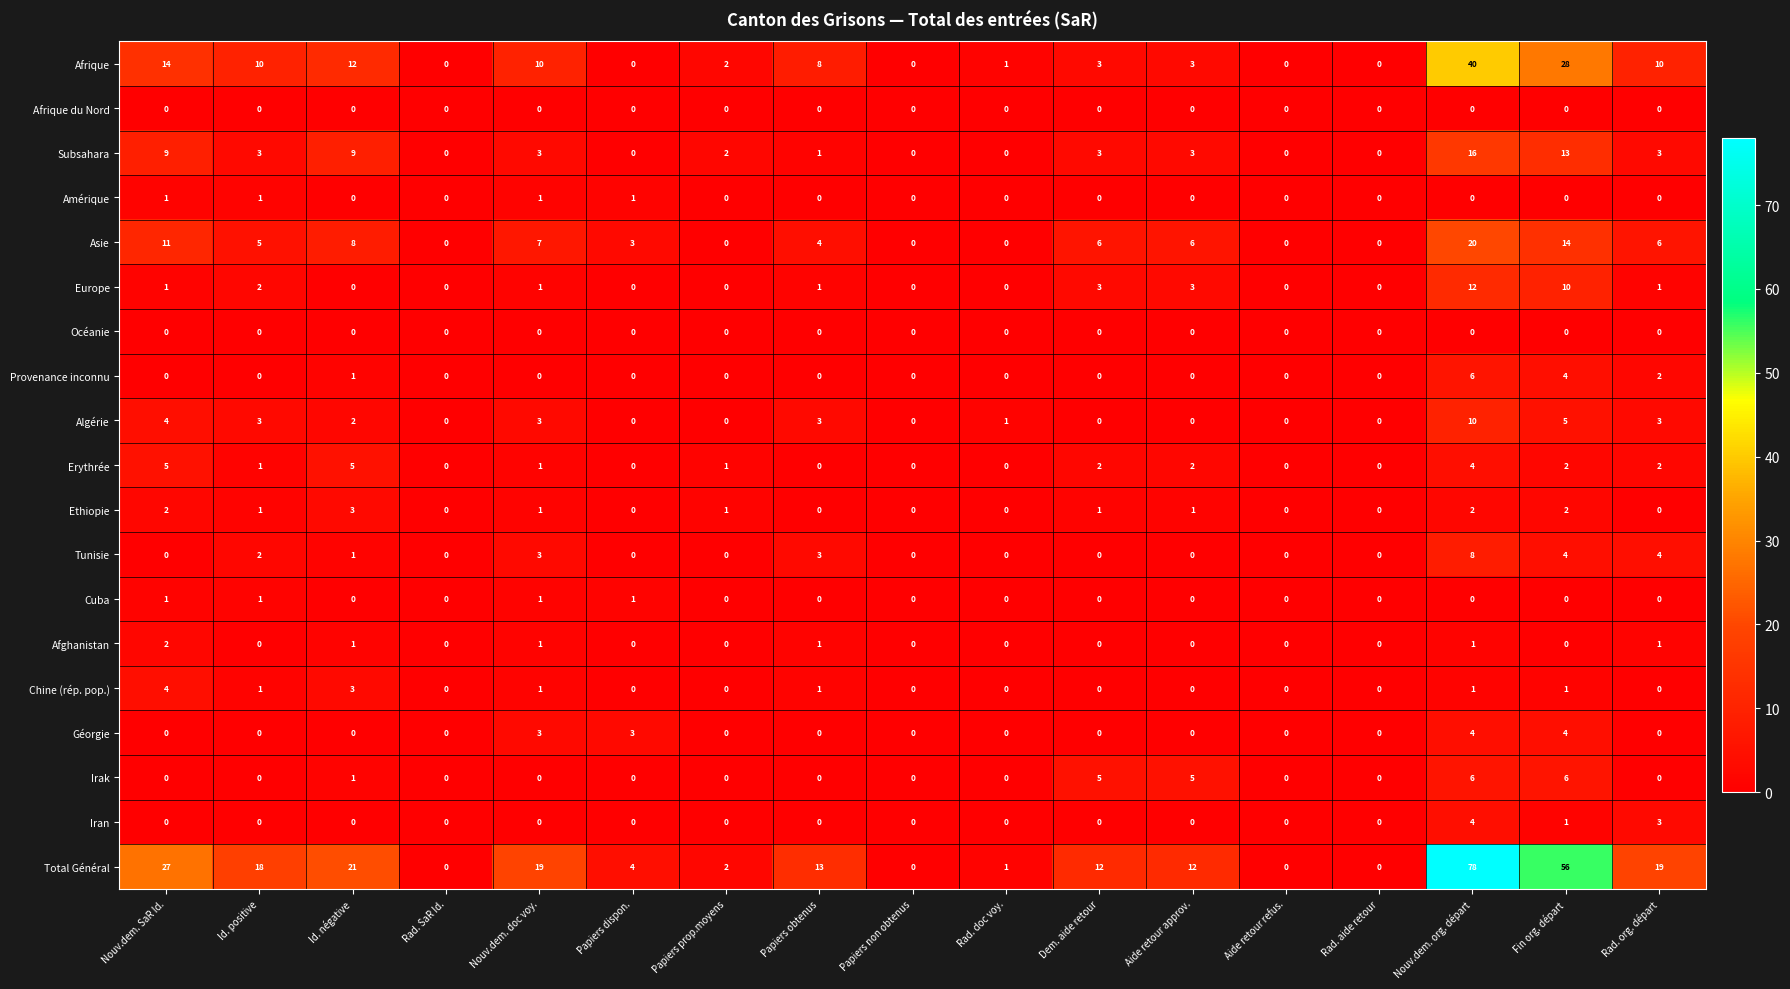

Which series has the largest total across all categories?

Total Général